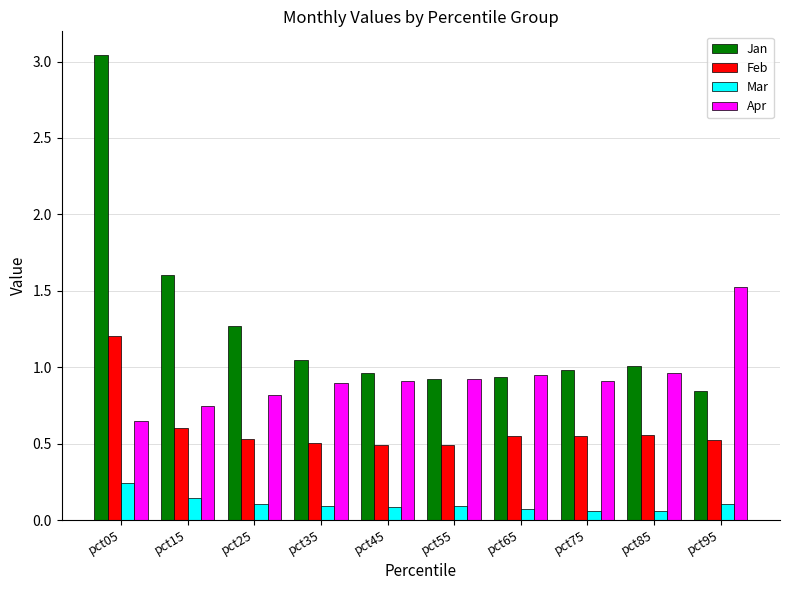

Rank the series by their average value, from highest to lowest.

Jan, Apr, Feb, Mar